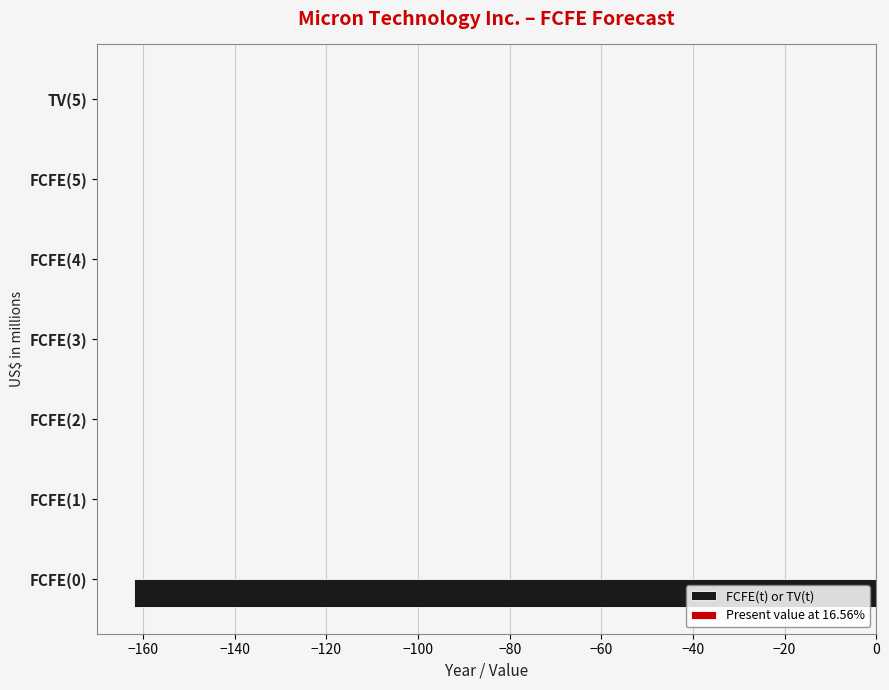

Which has a higher value, FCFE(2) or FCFE(0)?

FCFE(2)